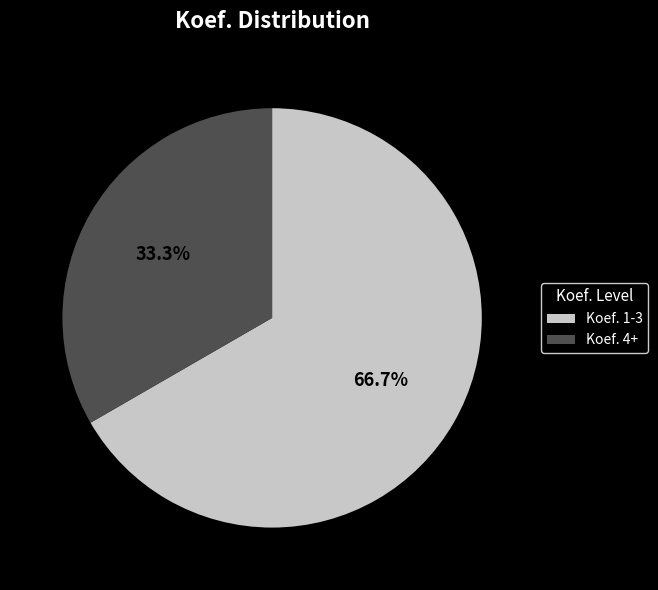

Count the number of slices in the pie.

2